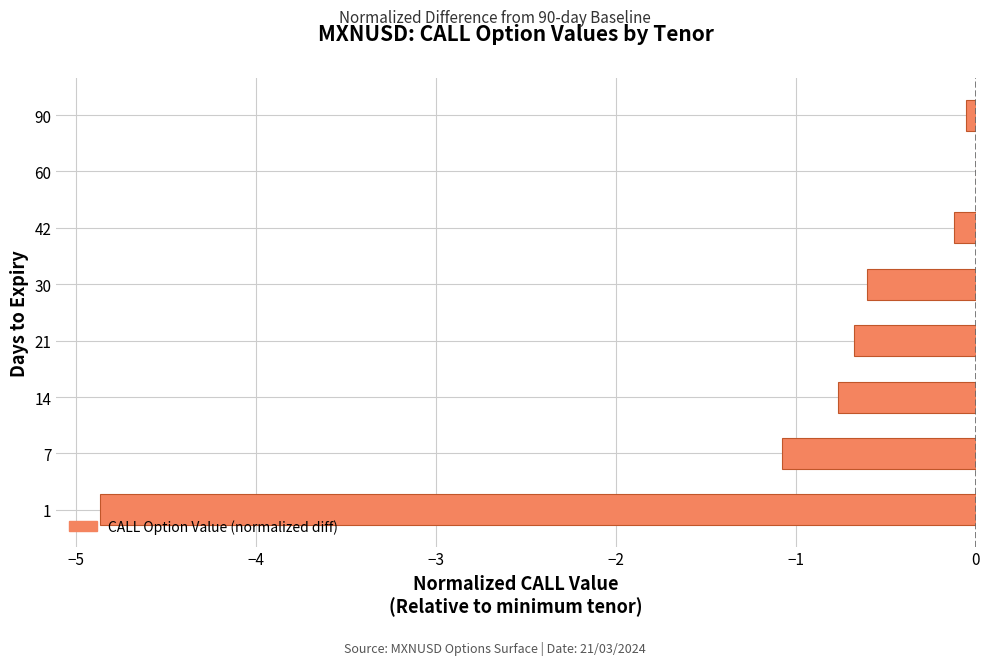

The value at 60 is 0.0. True or false?

True